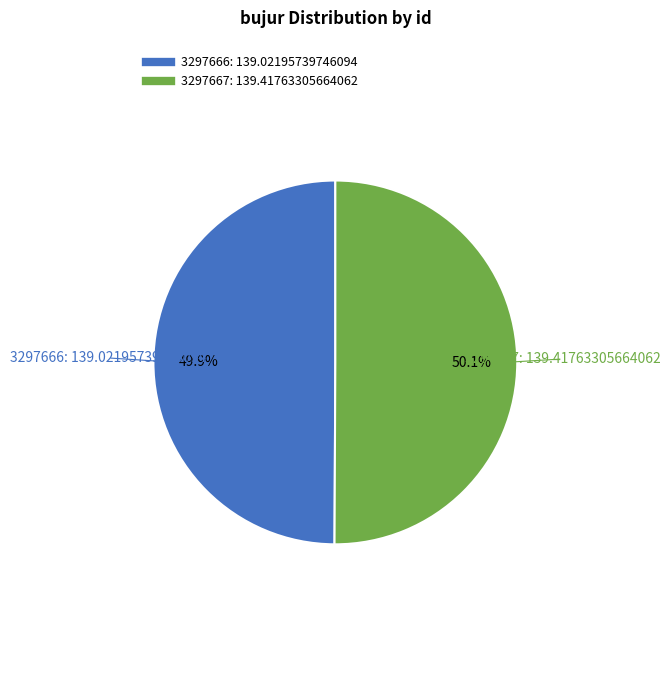

To the nearest percent, what is the average slice percentage?

50%